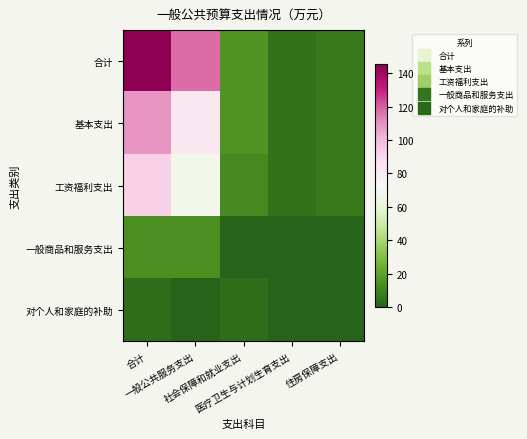

What is the total value across all series at 社会保障和就业支出?

46.6